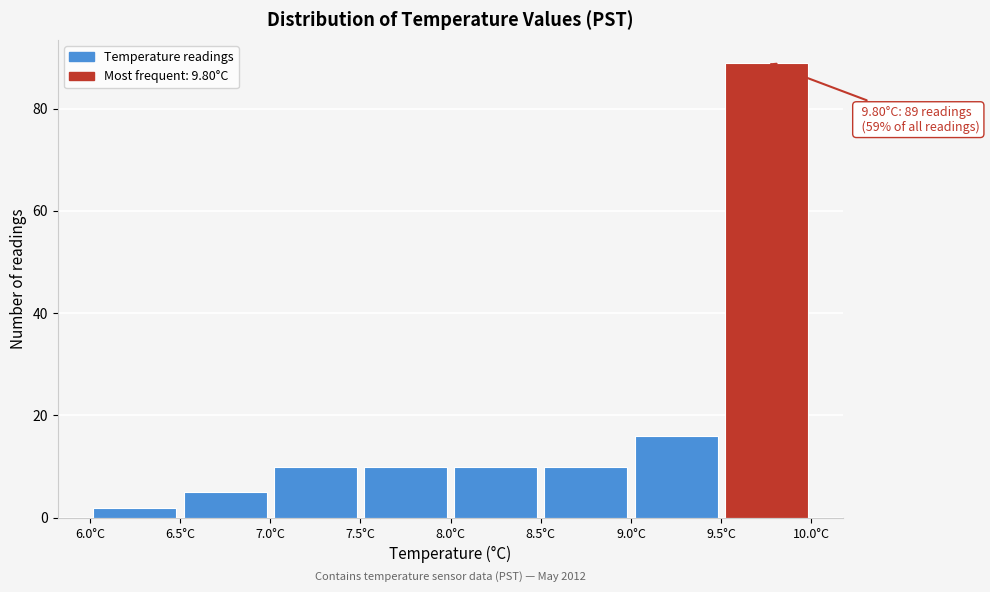

Over which range of the x-axis is the bar tallest?

9.5 to 10.0